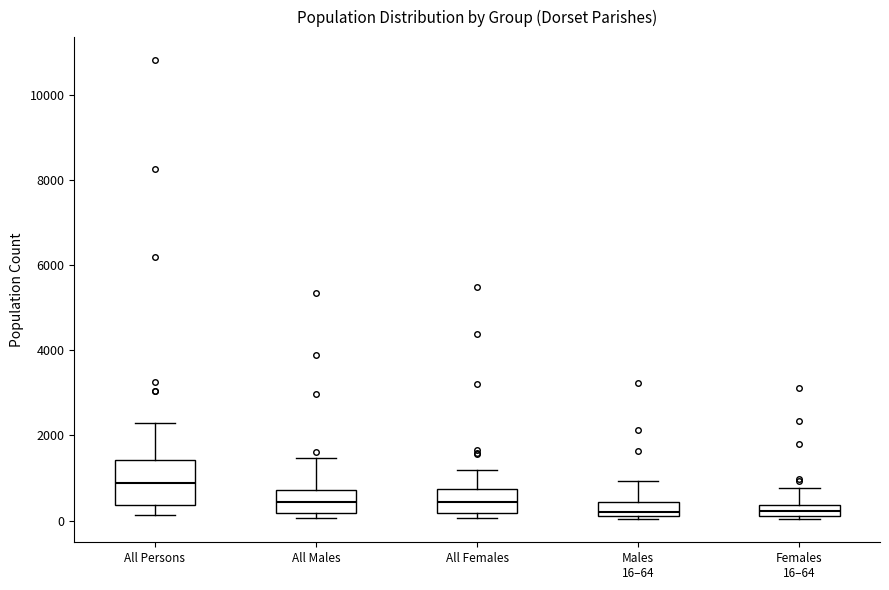

Which box is the tallest, from its lower edge to its upper edge?

All Persons